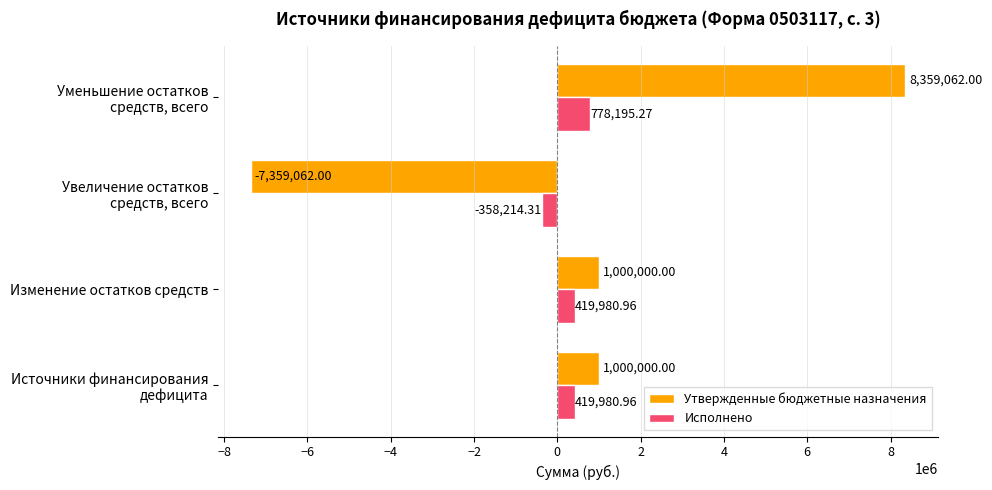

List the series in order of their peak value, lowest first.

Исполнено, Утвержденные бюджетные назначения